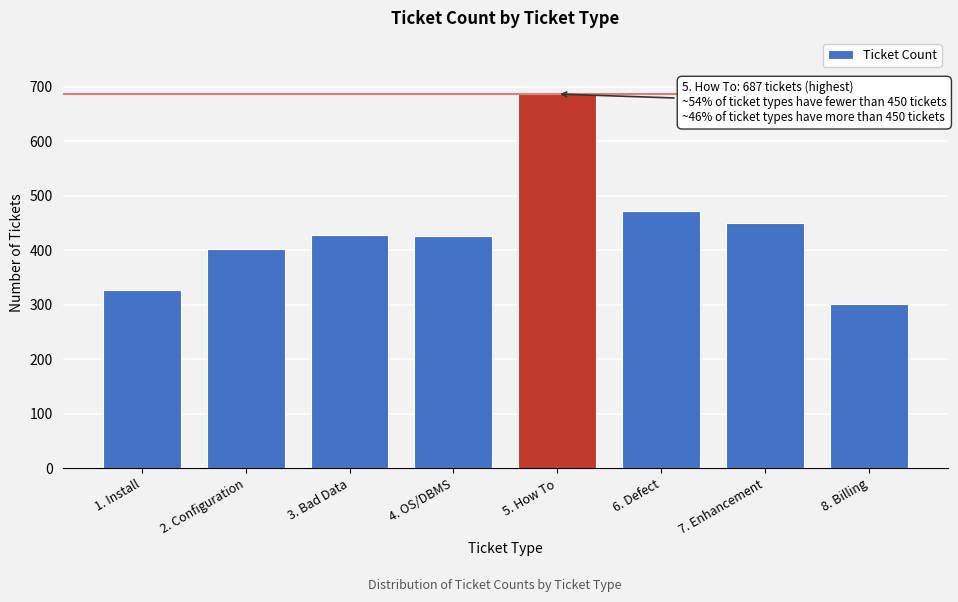

What is the change in value from 1. Install to 8. Billing?

-26